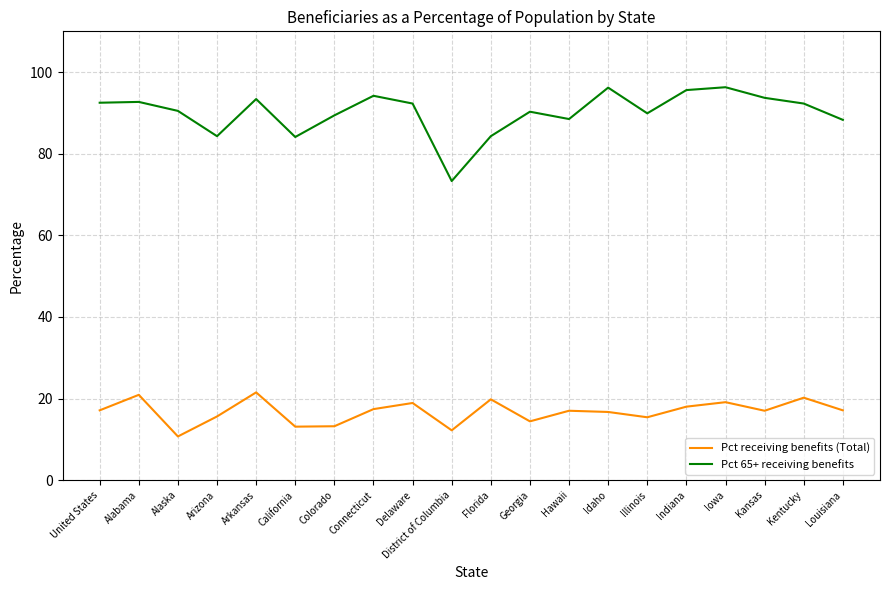

Is the value of Pct 65+ receiving benefits at California greater than the value of Pct receiving benefits (Total) at Florida?

Yes